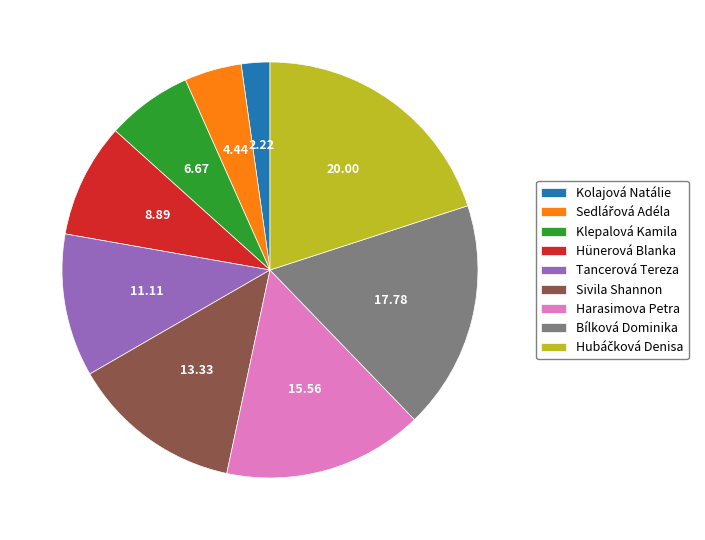

What is the ratio of the value at Bílková Dominika to the value at Harasimova Petra?

1.1